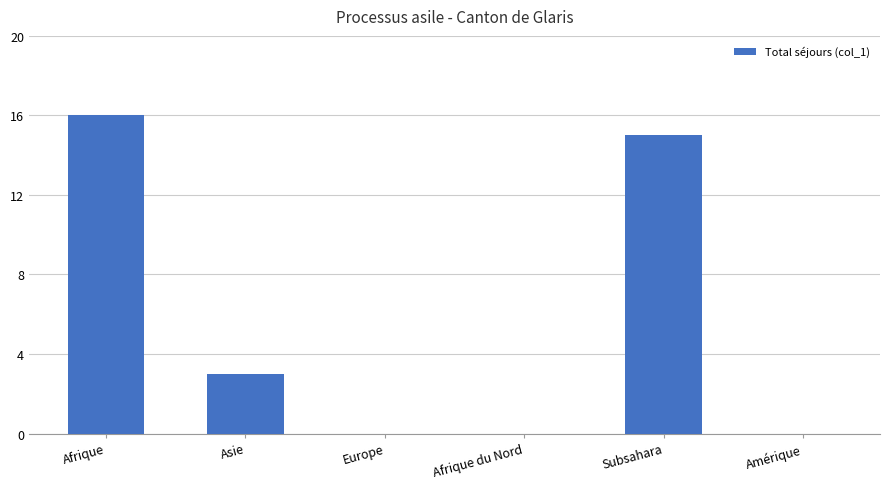

At which label is the value closest to 8?

Asie